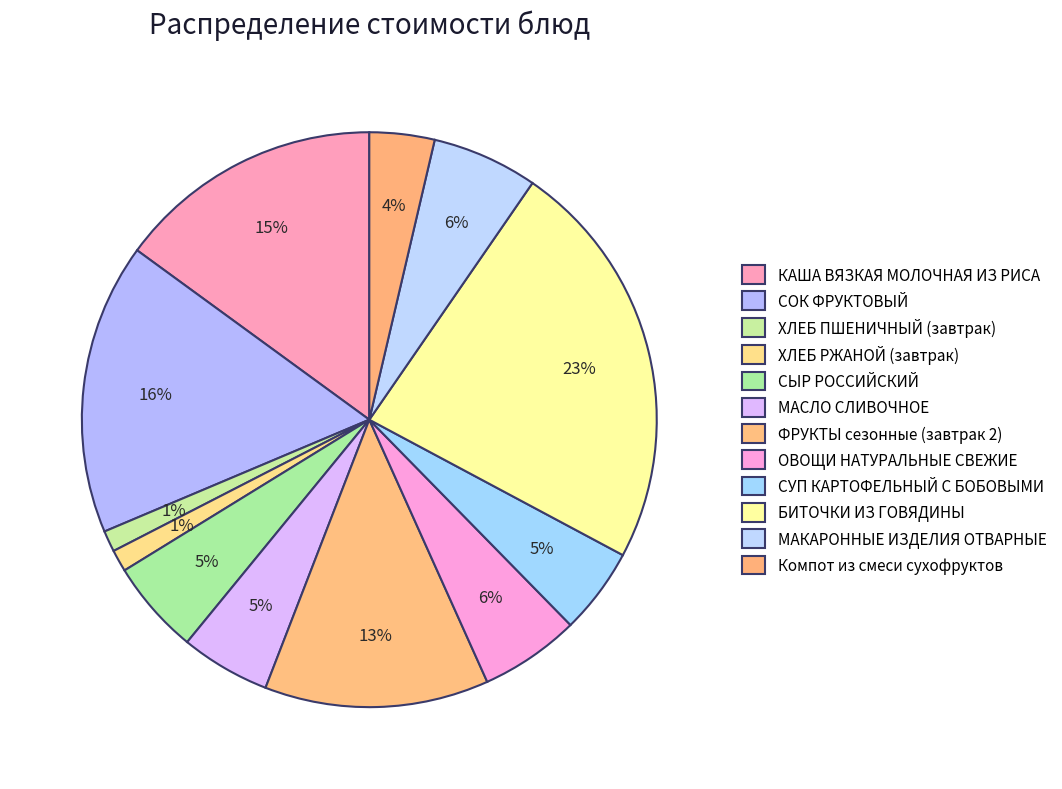

How many slices are in this pie chart?

12